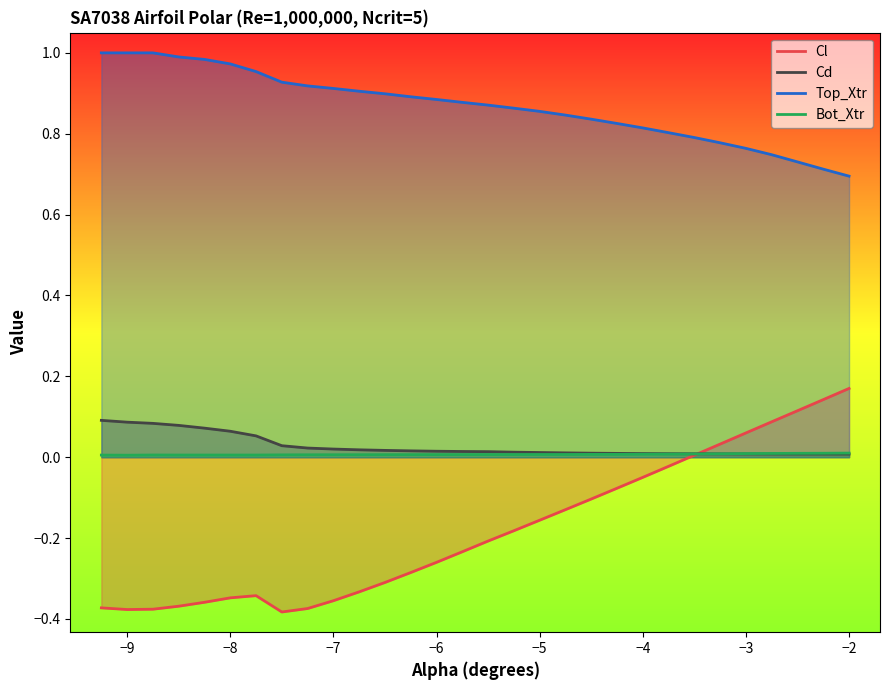

Rank the series by their maximum value, from highest to lowest.

Top_Xtr, Cl, Cd, Bot_Xtr